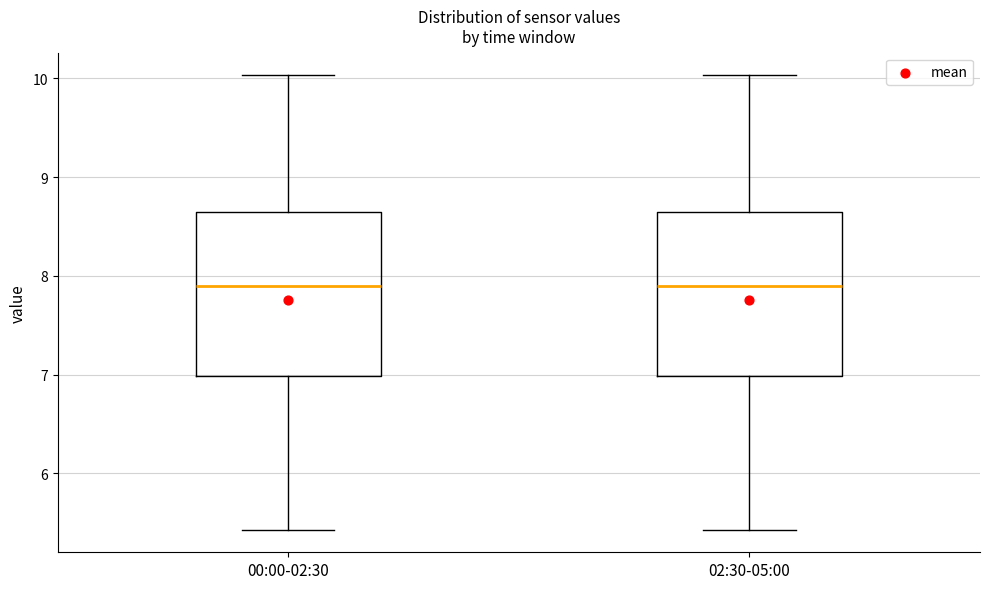

Where does the median line of the box for 00:00-02:30 sit on the y-axis? The values are not printed on the chart, so give them approximately, as read against the axis.

7.9